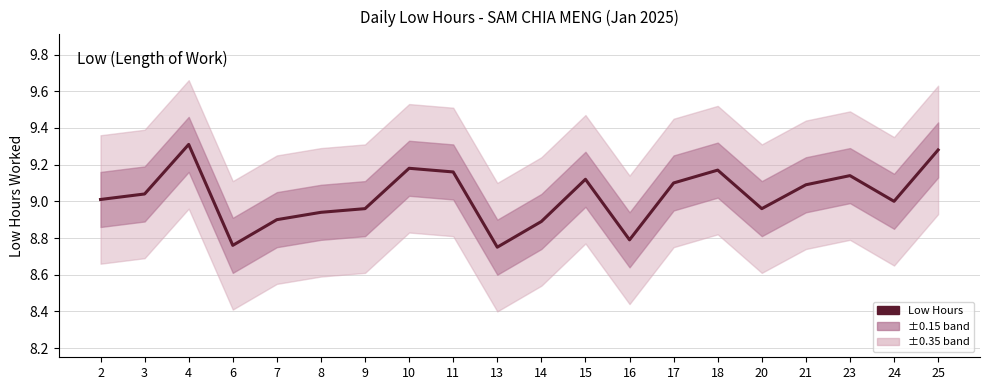

The value at 13 is 8.8. True or false?

True